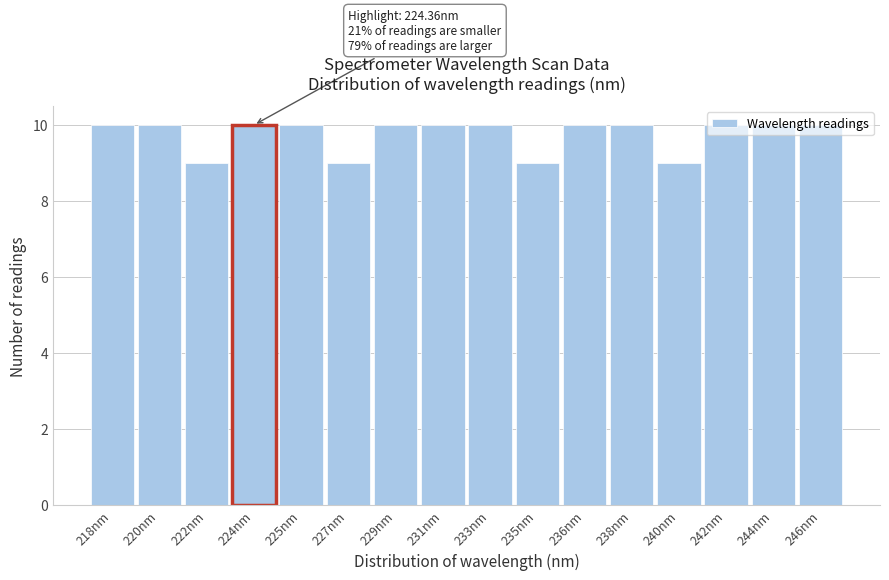

What is the label of the 9th bar from the left?

233nm